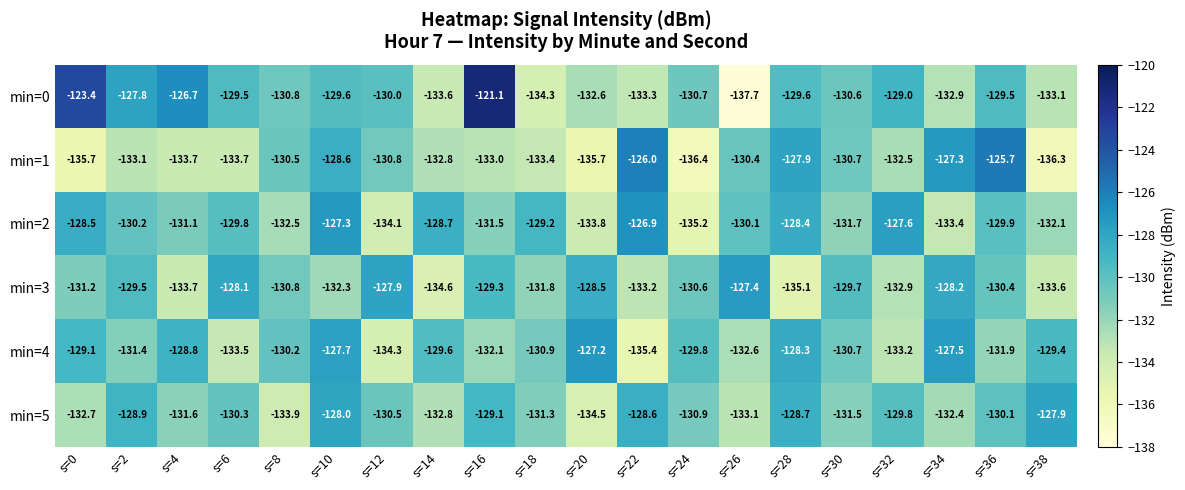

Rank the series by their maximum value, from lowest to highest.

min=5, min=3, min=4, min=2, min=1, min=0